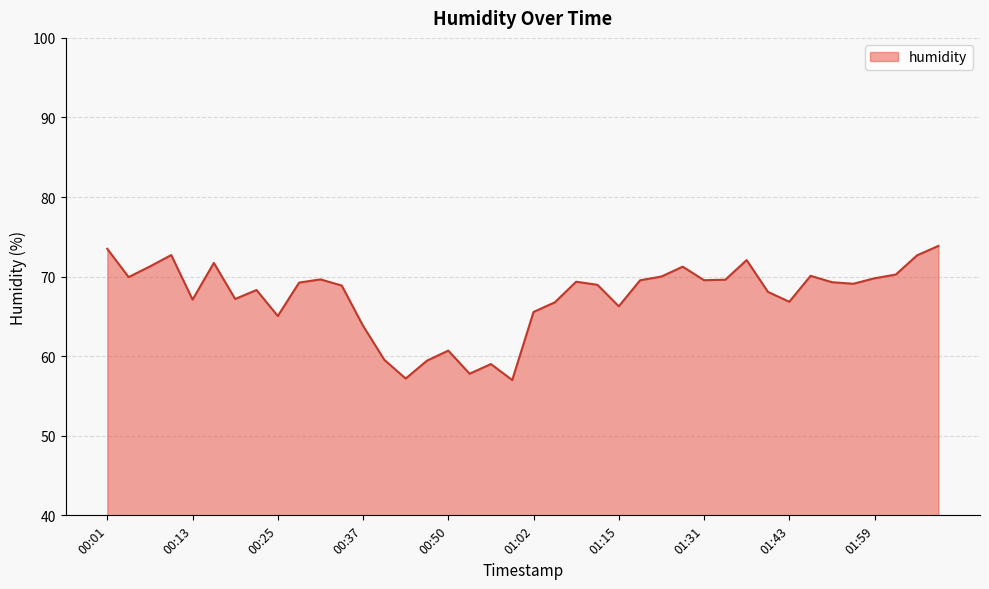

Does the chart display data point markers on the line(s)?

No